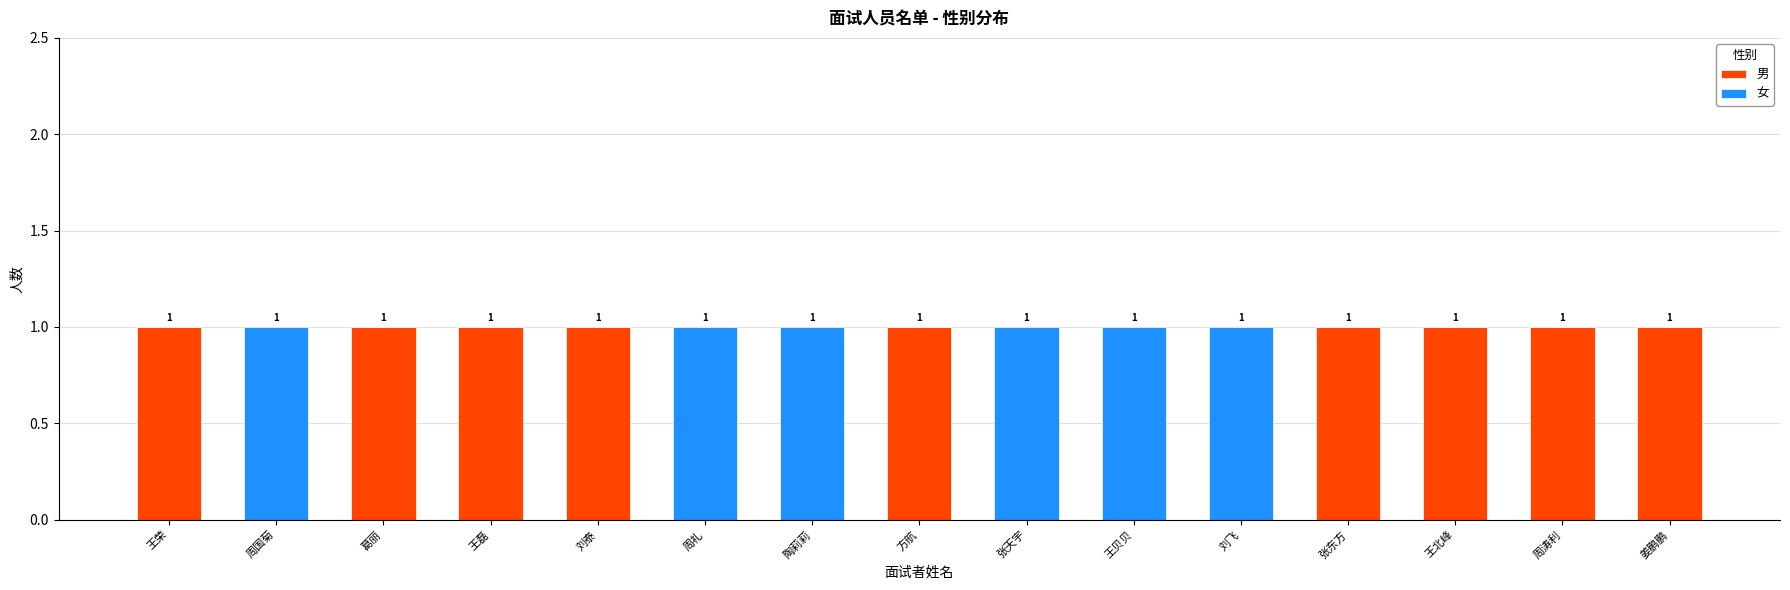

The 男 series shows 1 at 刘泰. True or false?

True